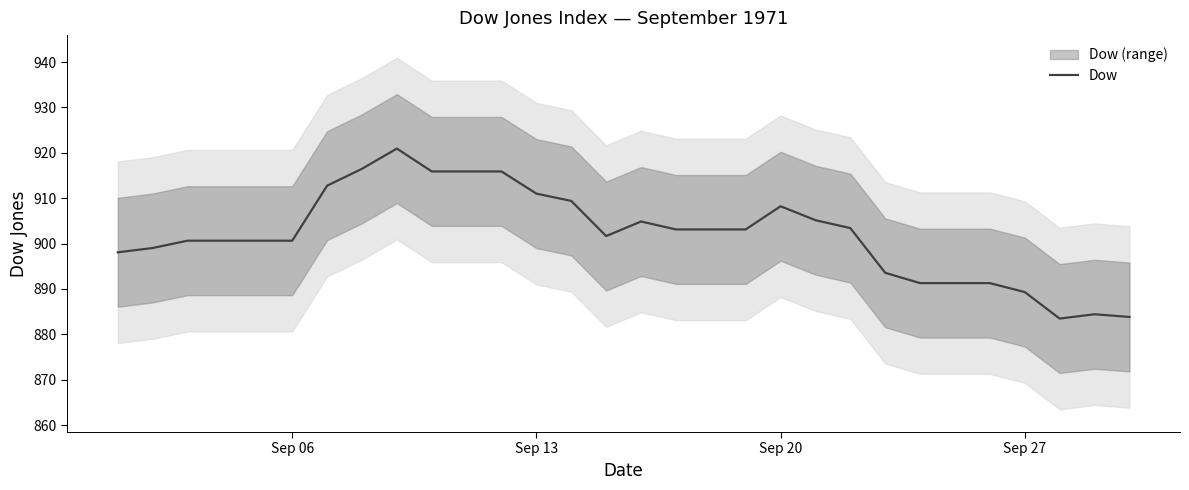

What is the highest value of the Dow series?

920.9